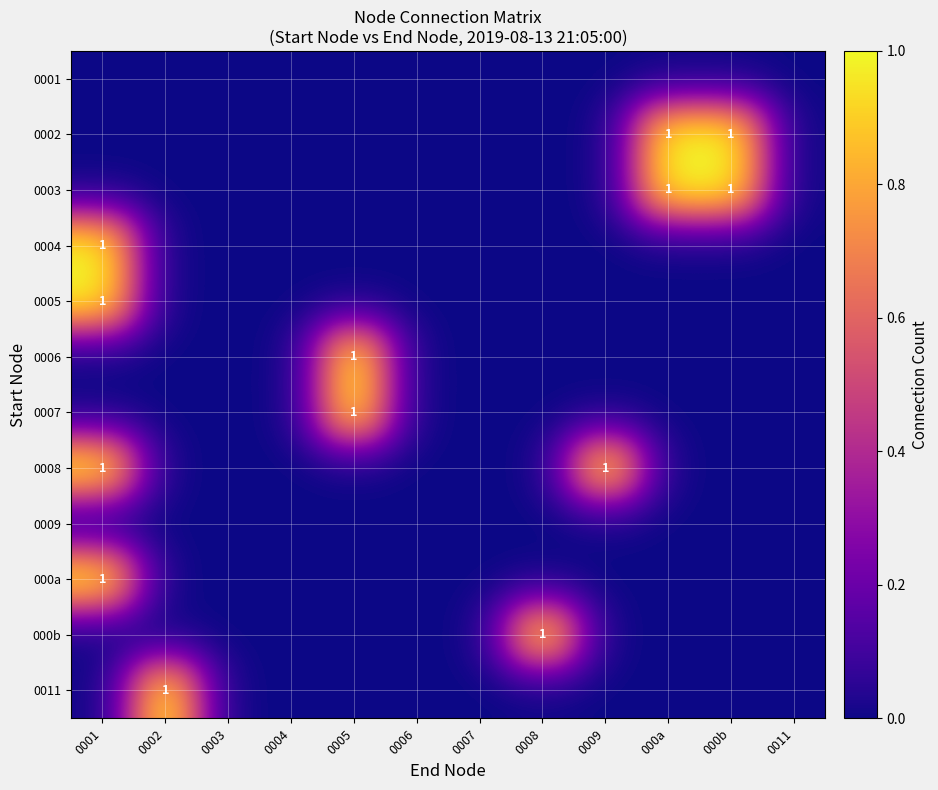

What is the greatest value displayed?

1